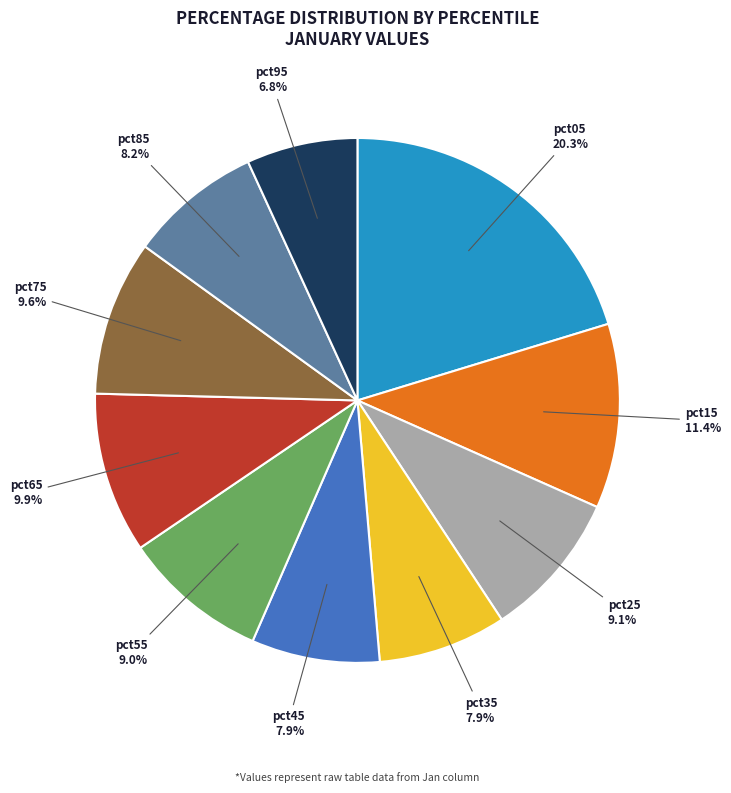

Between pct15 and pct55, which is larger?

pct15